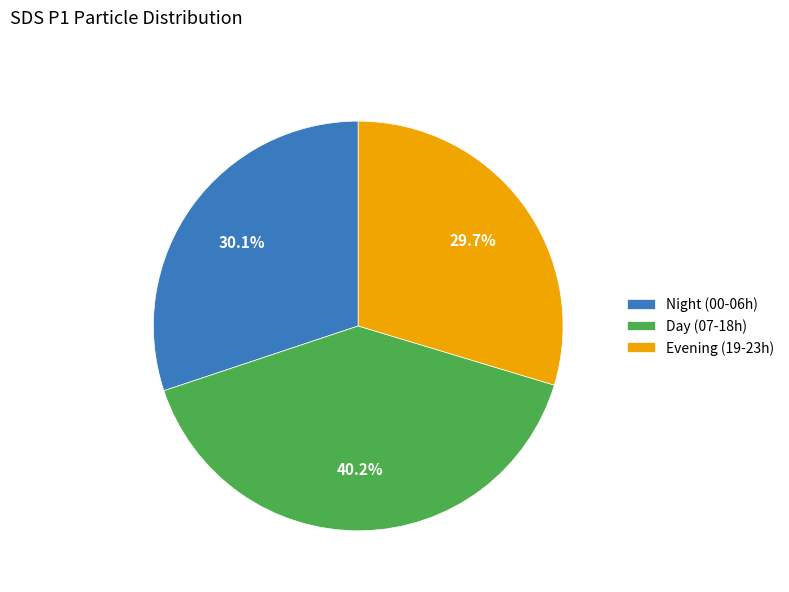

Between Day (07-18h) and Evening (19-23h), which is larger?

Day (07-18h)